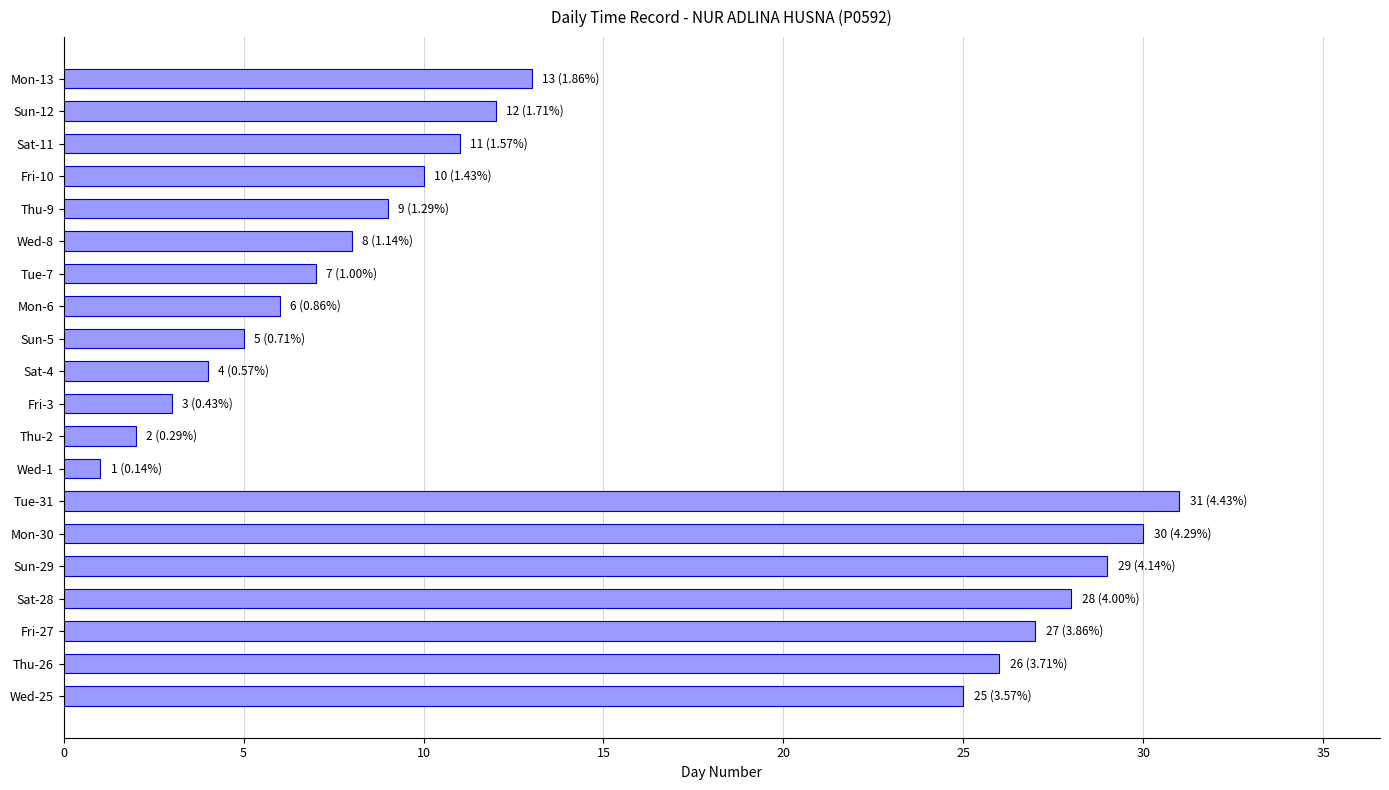

What is the smallest value displayed?

1